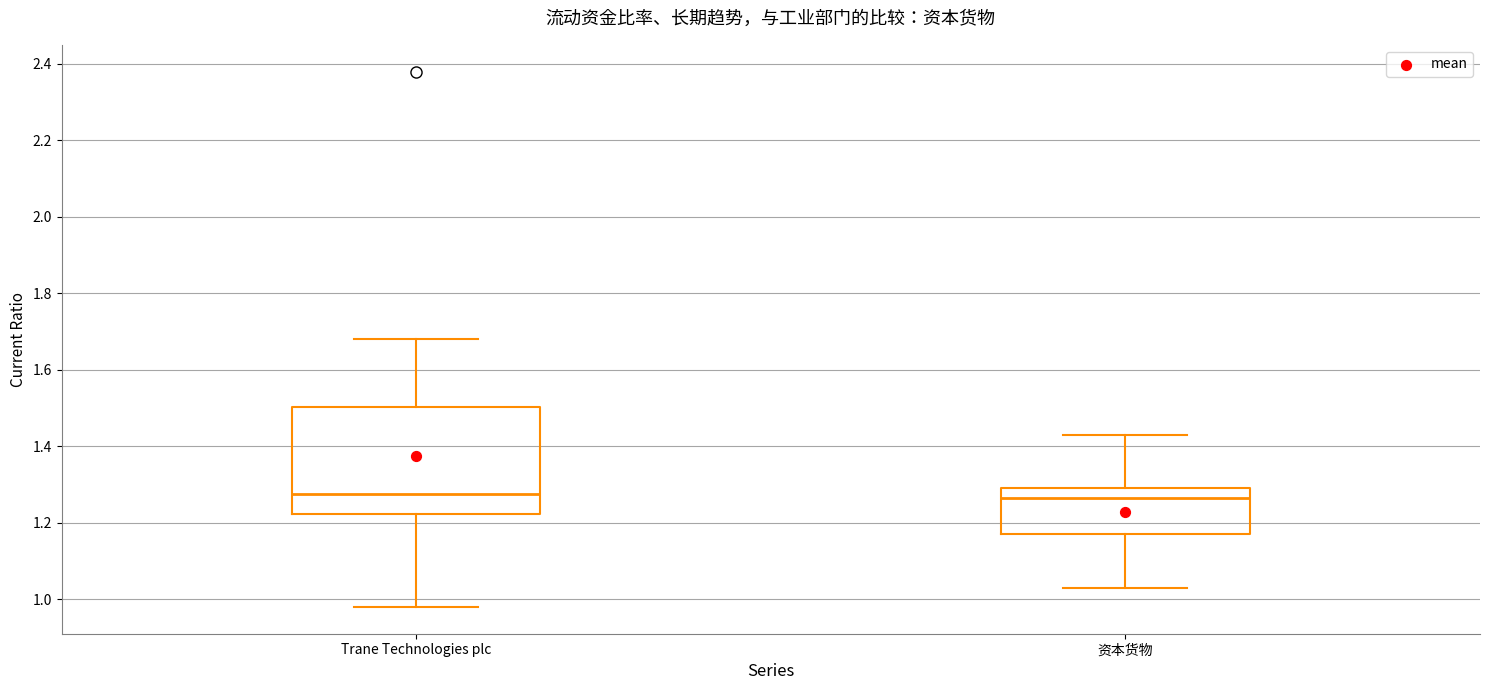

Reading left to right, transcribe this box plot: for each box, give where its median line is, the range the box spans, and where its two whiskers end, as read against the y-axis. The values are not printed on the chart, so give them approximately, as read against the axis.

Trane Technologies plc: median 1.28, box 1.22 to 1.50, whiskers 0.98 to 1.68
资本货物: median 1.26, box 1.18 to 1.30, whiskers 1.04 to 1.44